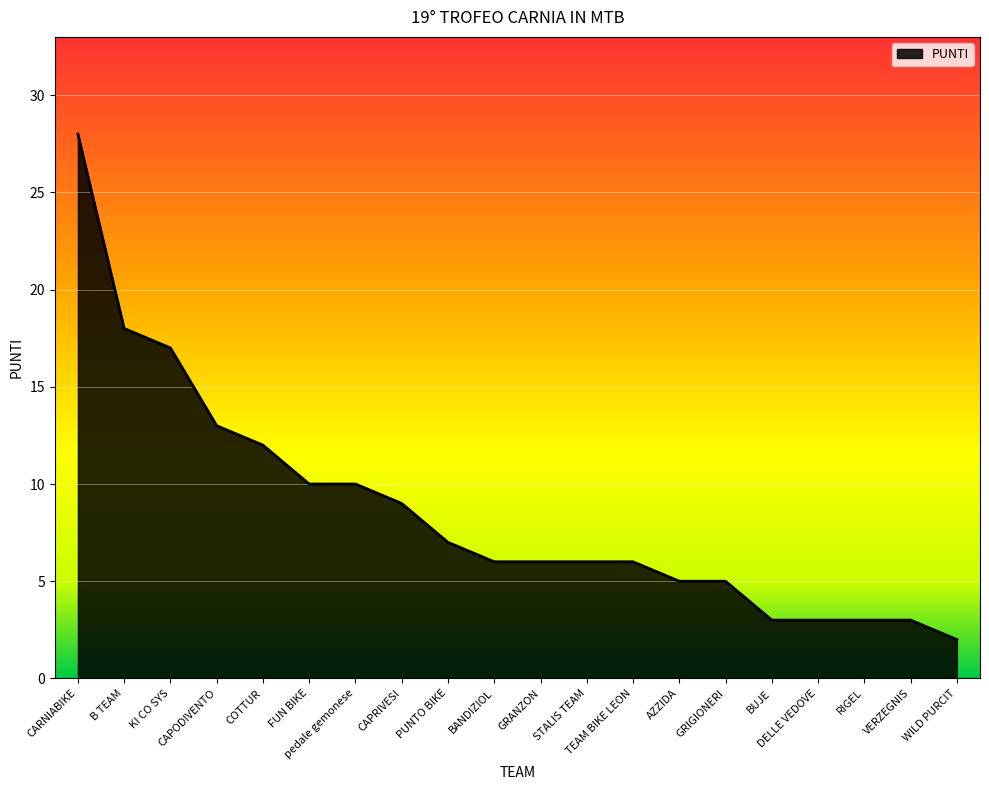

Does the chart have visible grid lines?

Yes